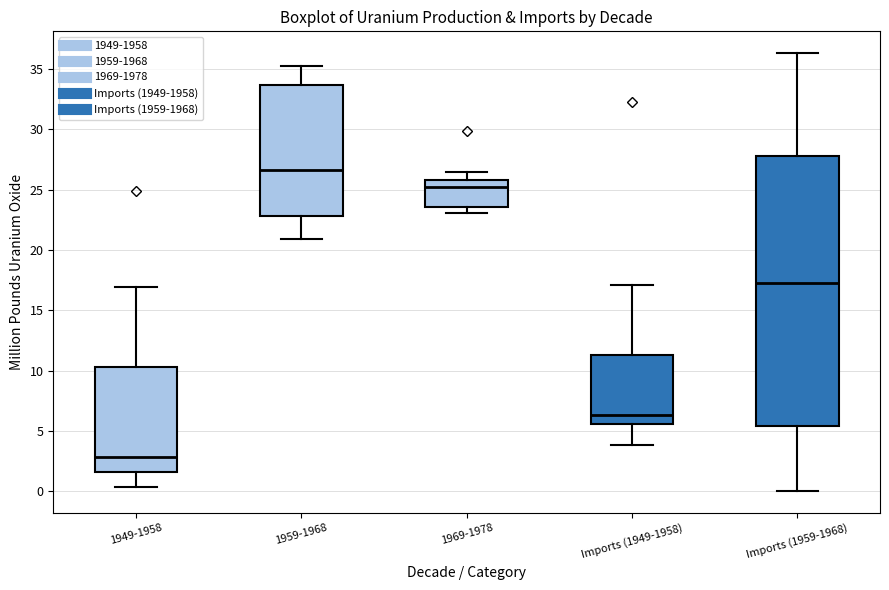

Reading left to right, read every box against the y-axis: the position of its median line, the range the box covers, and the ends of its whiskers. The values are not printed on the chart, so give them approximately, as read against the axis.

1949-1958: median 3.0, box 1.5 to 10.5, whiskers 0.5 to 17.0
1959-1968: median 26.5, box 23.0 to 33.5, whiskers 21.0 to 35.5
1969-1978: median 25.0, box 23.5 to 26.0, whiskers 23.0 to 26.5
Imports (1949-1958): median 6.5, box 5.5 to 11.5, whiskers 4.0 to 17.0
Imports (1959-1968): median 17.5, box 5.5 to 28.0, whiskers 0.0 to 36.5